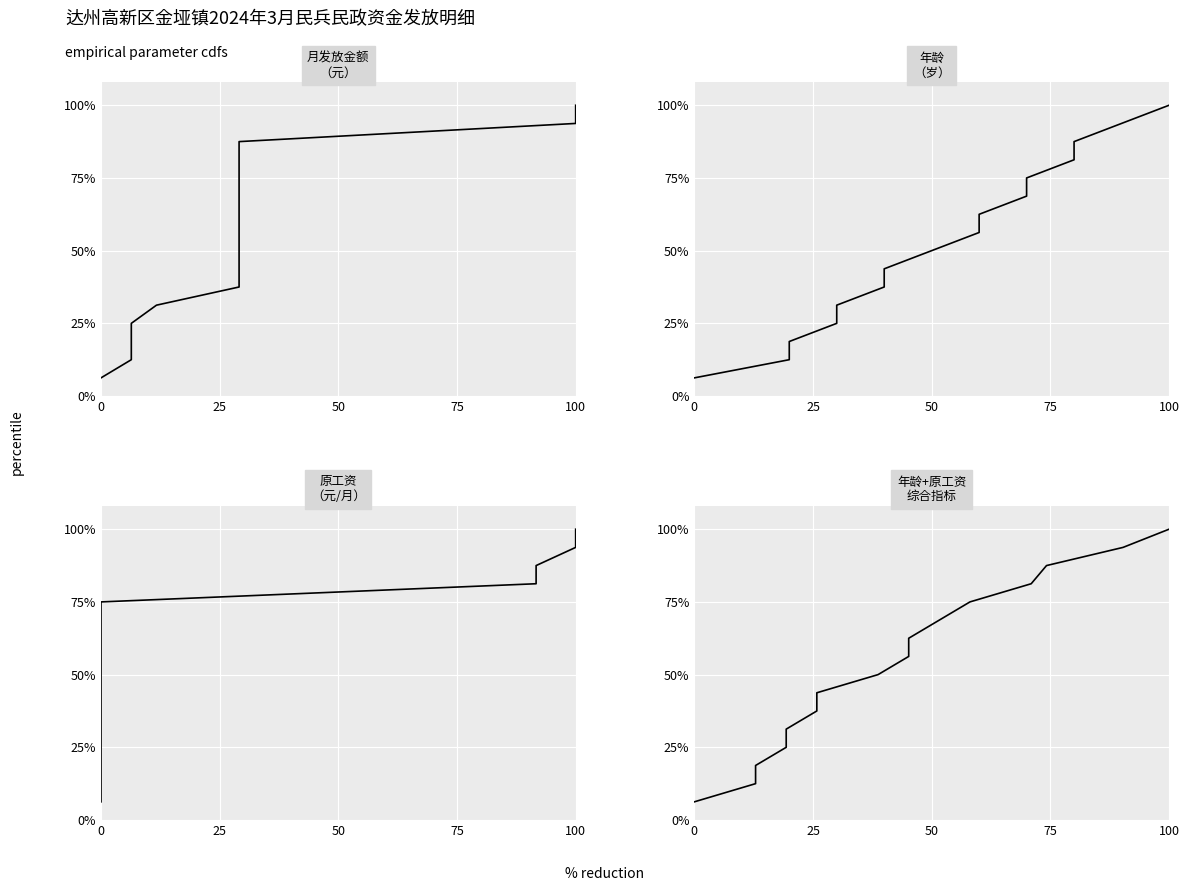

True or false: 年龄+原工资
综合指标 and 年龄
（岁） intersect in this chart.

False